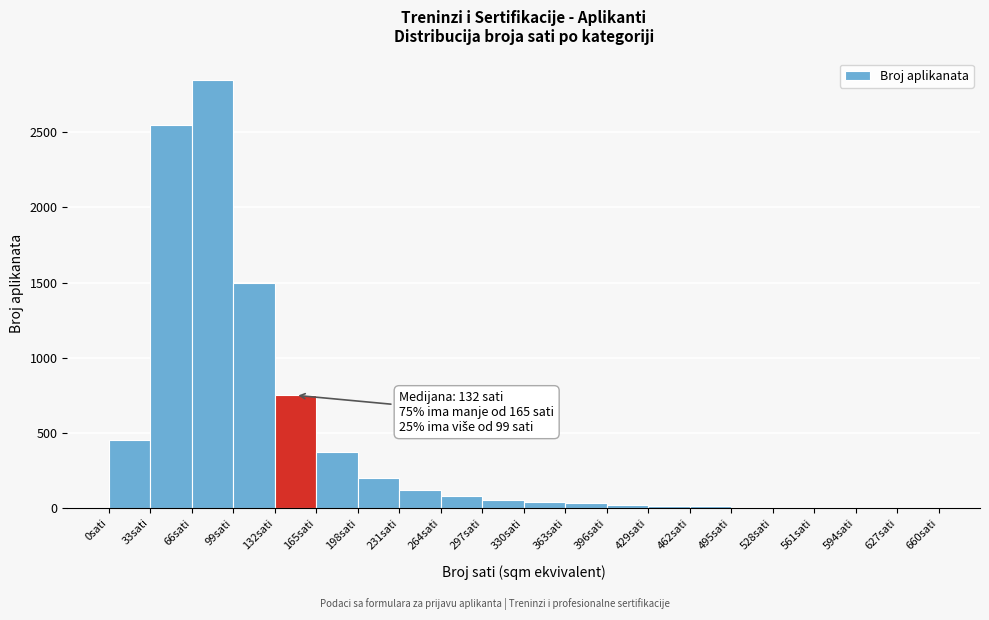

Which range on the x-axis has the tallest bar?

66 to 99